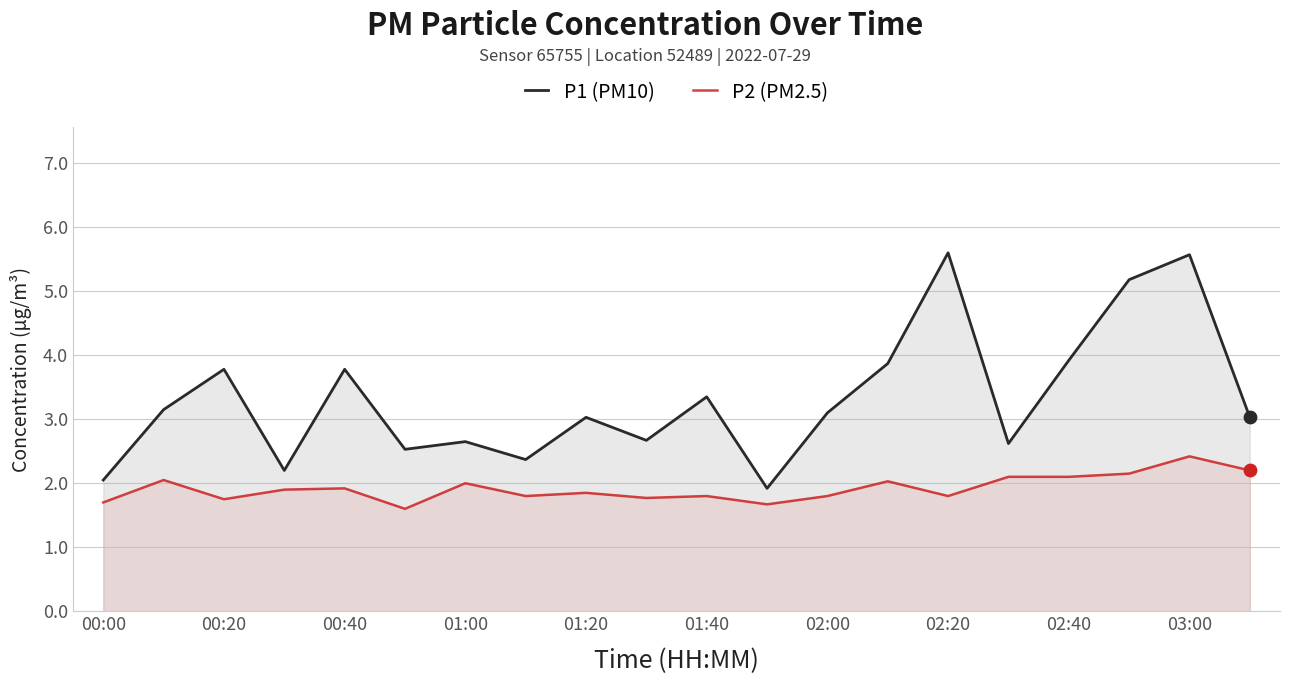

What are all the series names shown in the legend?

P1 (PM10), P2 (PM2.5)